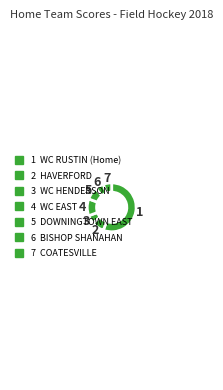

Count the number of slices in the pie.

7